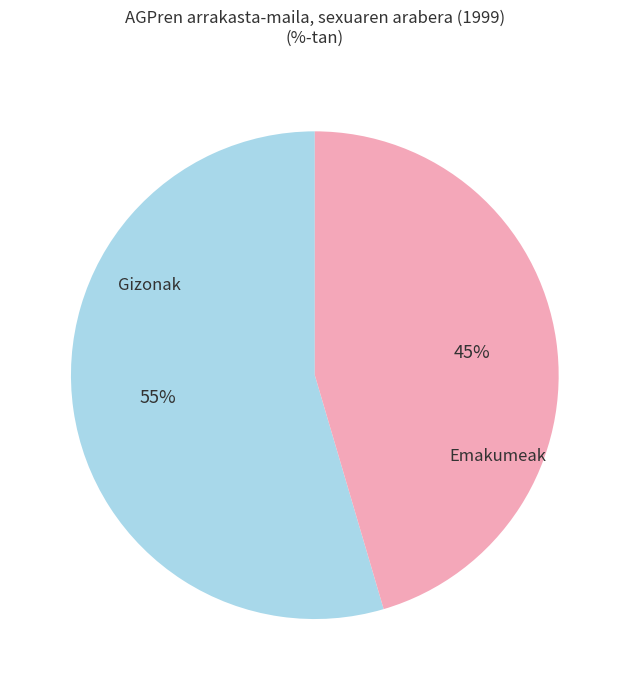

Does any single category account for the majority?

Yes